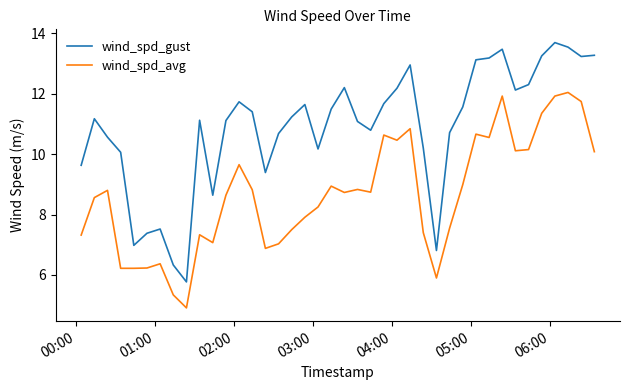

True or false: wind_spd_gust and wind_spd_avg cross at least once.

False